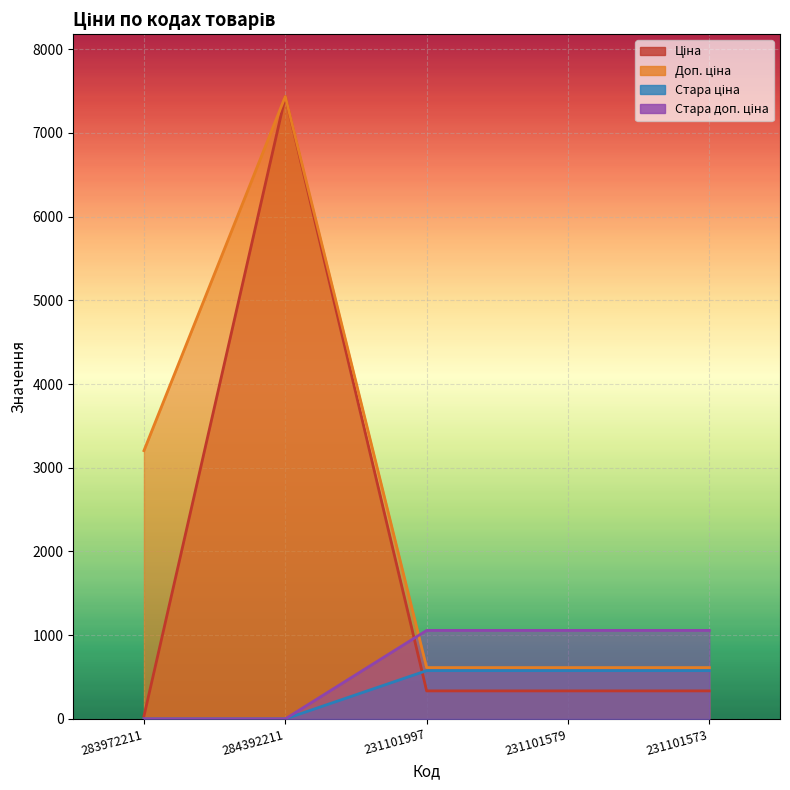

At how many categories does at least one series exceed 3946?

1